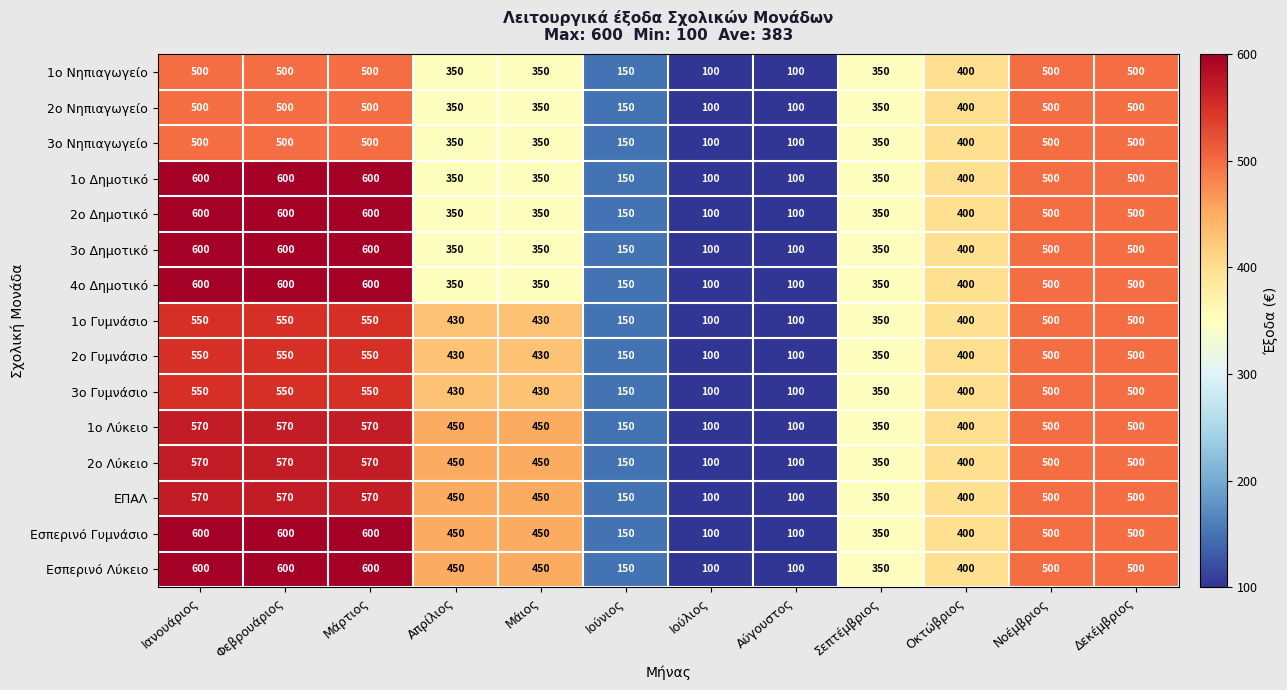

The value of Εσπερινό Γυμνάσιο at Αύγουστος is 137. True or false?

False